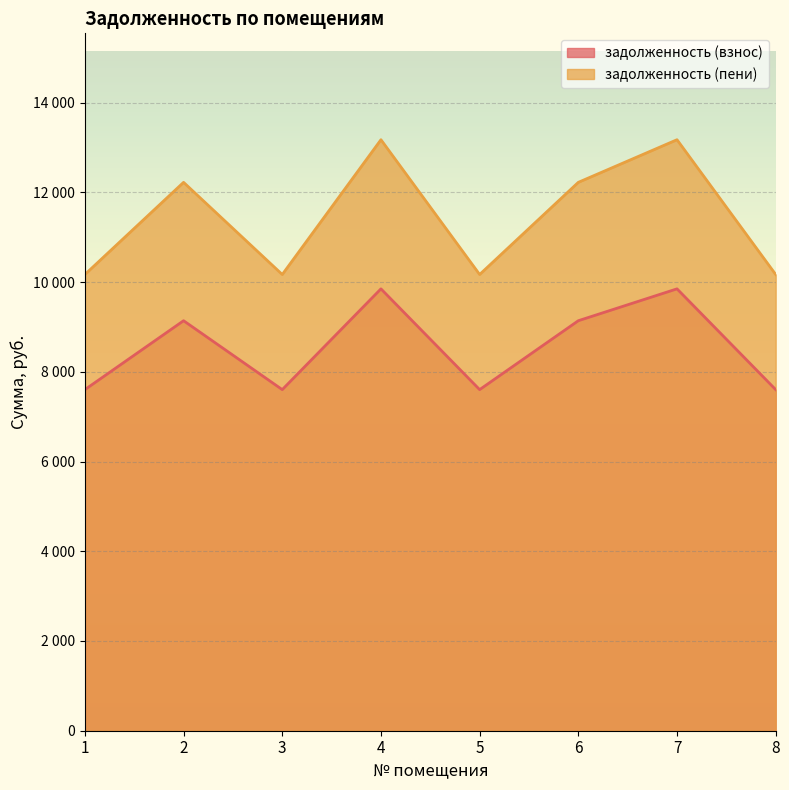

Between 1 and 3, which series saw the biggest shift?

задолженность (взнос)